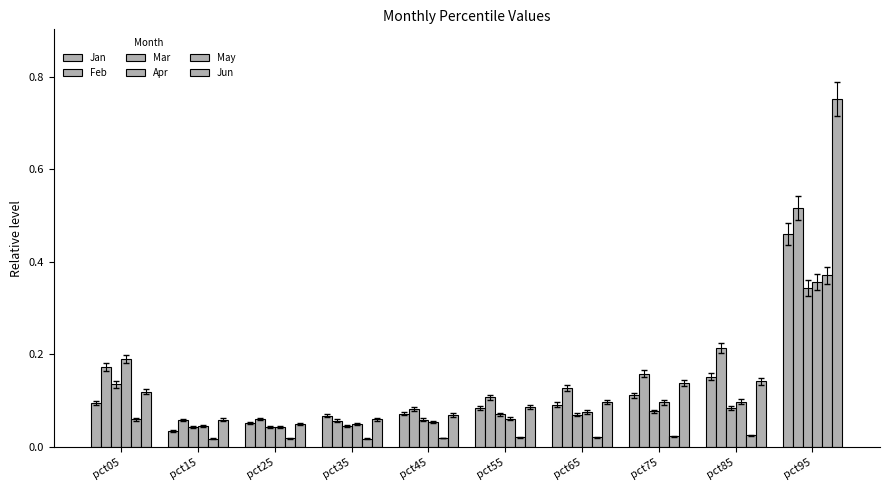

Reading left to right, list all the values displayed in this chart.

Jan: pct05=0.1	pct15=0.0	pct25=0.1	pct35=0.1	pct45=0.1	pct55=0.1	pct65=0.1	pct75=0.1	pct85=0.2	pct95=0.5
Feb: pct05=0.2	pct15=0.1	pct25=0.1	pct35=0.1	pct45=0.1	pct55=0.1	pct65=0.1	pct75=0.2	pct85=0.2	pct95=0.5
Mar: pct05=0.1	pct15=0.0	pct25=0.0	pct35=0.0	pct45=0.1	pct55=0.1	pct65=0.1	pct75=0.1	pct85=0.1	pct95=0.3
Apr: pct05=0.2	pct15=0.0	pct25=0.0	pct35=0.0	pct45=0.1	pct55=0.1	pct65=0.1	pct75=0.1	pct85=0.1	pct95=0.4
May: pct05=0.1	pct15=0.0	pct25=0.0	pct35=0.0	pct45=0.0	pct55=0.0	pct65=0.0	pct75=0.0	pct85=0.0	pct95=0.4
Jun: pct05=0.1	pct15=0.1	pct25=0.0	pct35=0.1	pct45=0.1	pct55=0.1	pct65=0.1	pct75=0.1	pct85=0.1	pct95=0.8